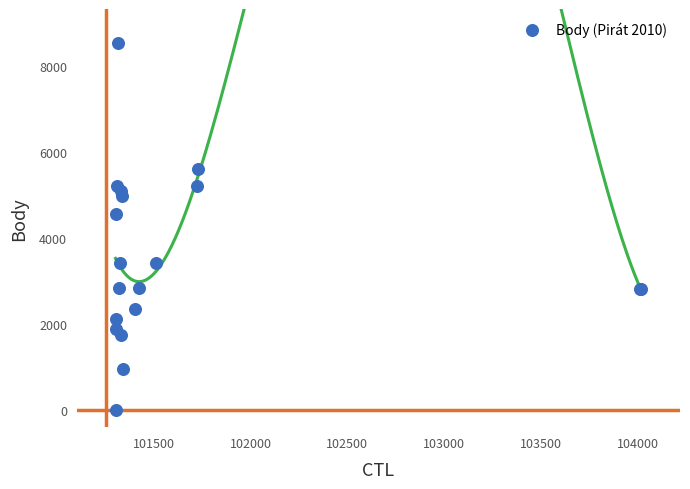

What Y value in the scatter plot is closest to 4269?

4570